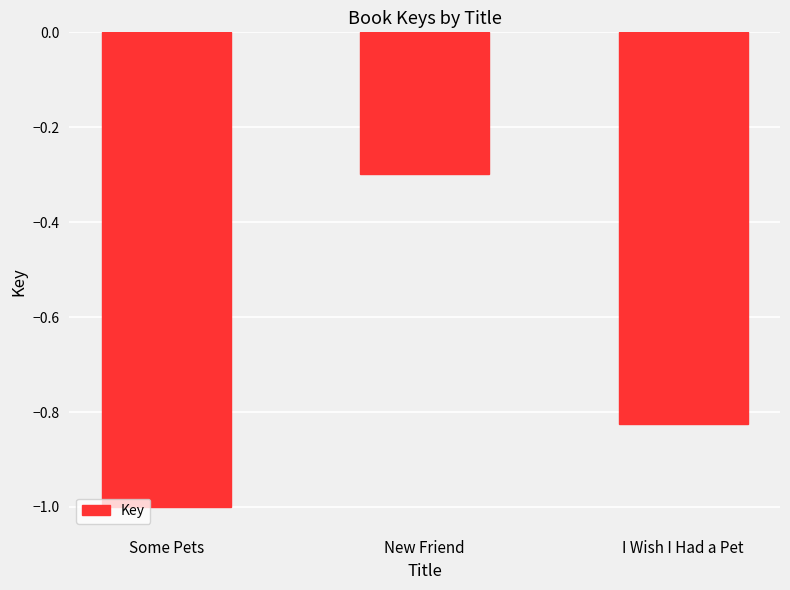

Count the number of data series in this chart.

1